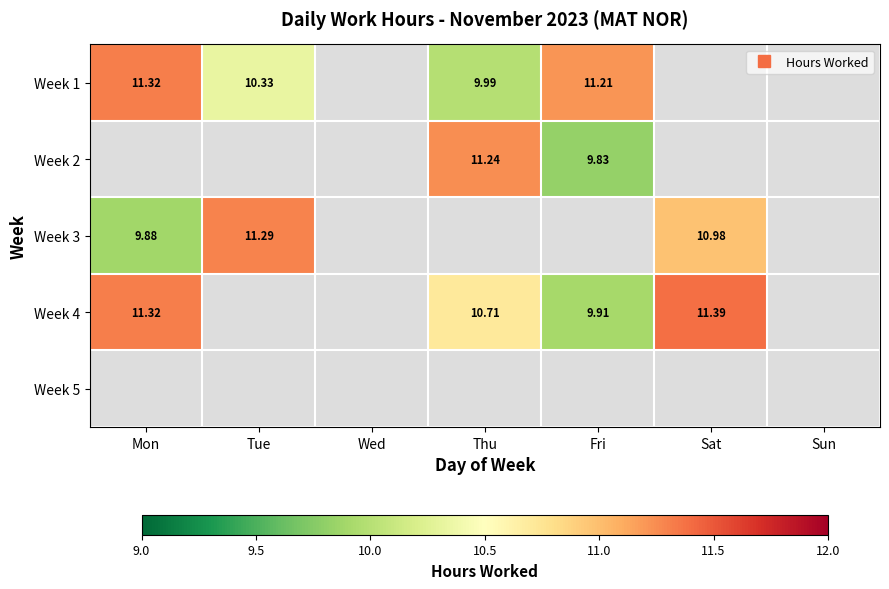

Where is Week 4 nearest to the value 5?

Fri